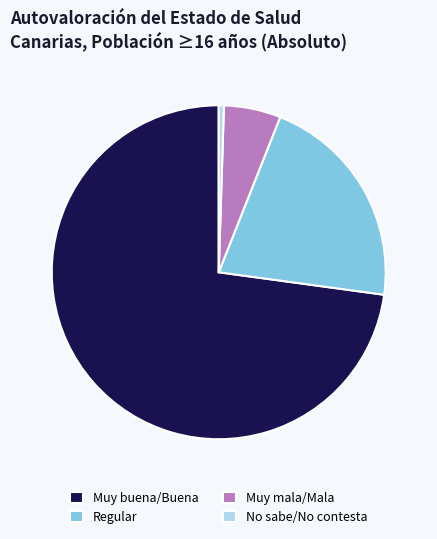

Approximately how many times larger is the value at Regular compared to Muy mala/Mala?

3.8